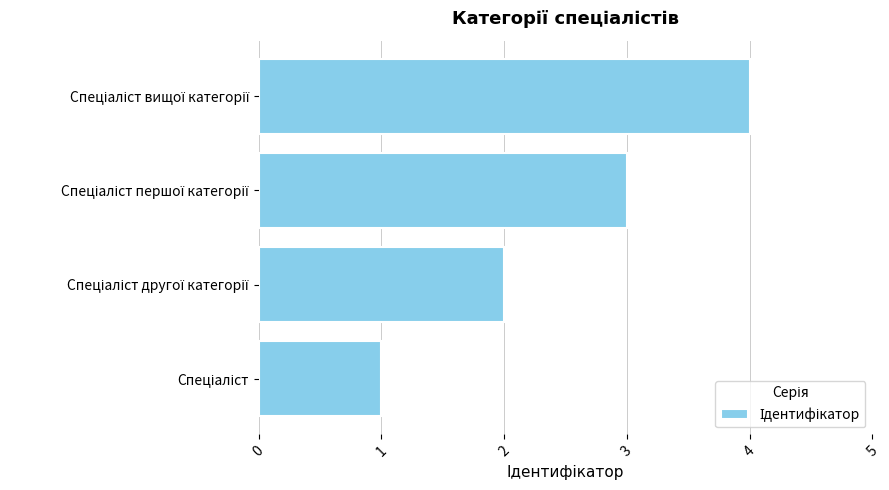

What is the sum of all values?

10